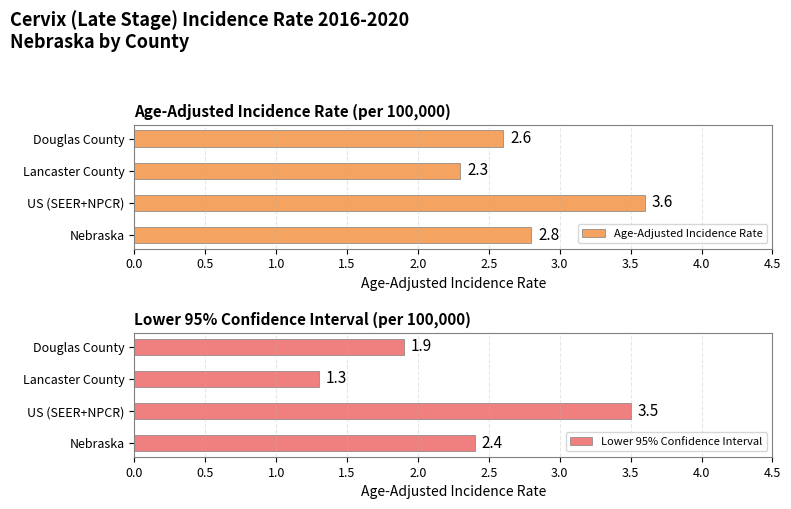

What are all the series names shown in the legend?

Age-Adjusted Incidence Rate, Lower 95% Confidence Interval